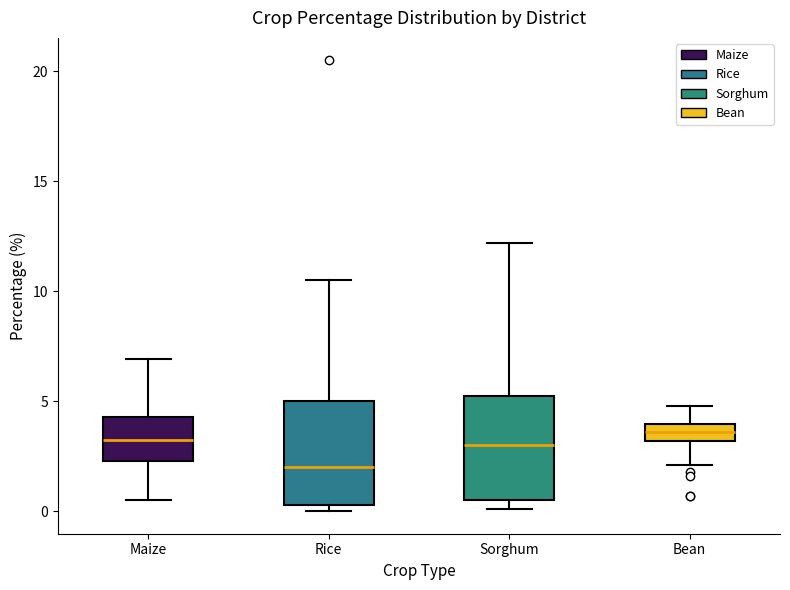

Reading left to right, read every box against the y-axis: the position of its median line, the range the box covers, and the ends of its whiskers. The values are not printed on the chart, so give them approximately, as read against the axis.

Maize: median 3.5, box 2.5 to 4.5, whiskers 0.5 to 7.0
Rice: median 2.0, box 0.5 to 5.0, whiskers 0.0 to 10.5
Sorghum: median 3.0, box 0.5 to 5.0, whiskers 0.0 to 12.0
Bean: median 3.5, box 3.0 to 4.0, whiskers 2.0 to 5.0